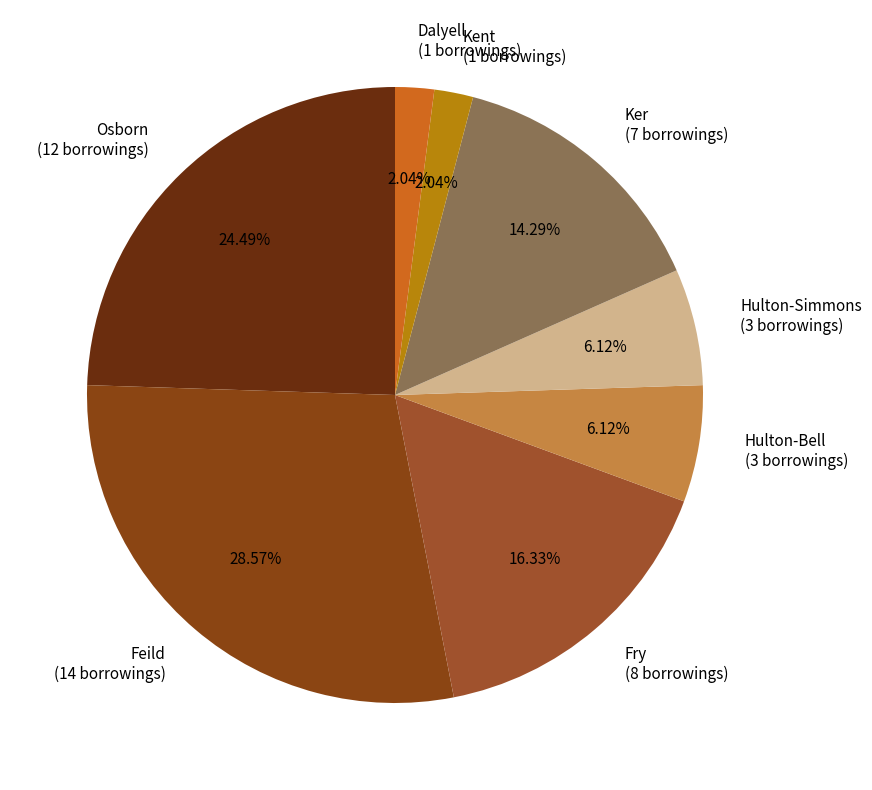

Is there a majority slice in this chart?

No